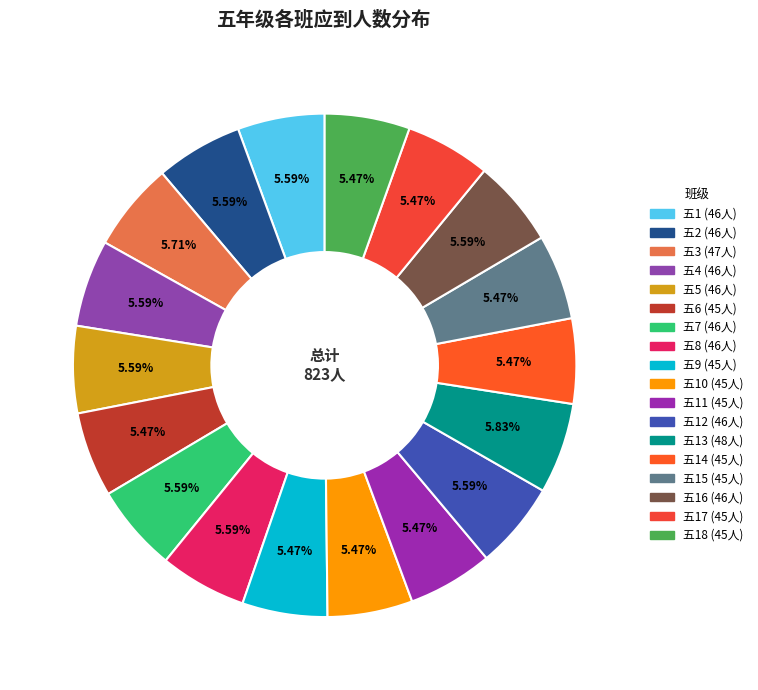

Which slice is the smallest?

五6